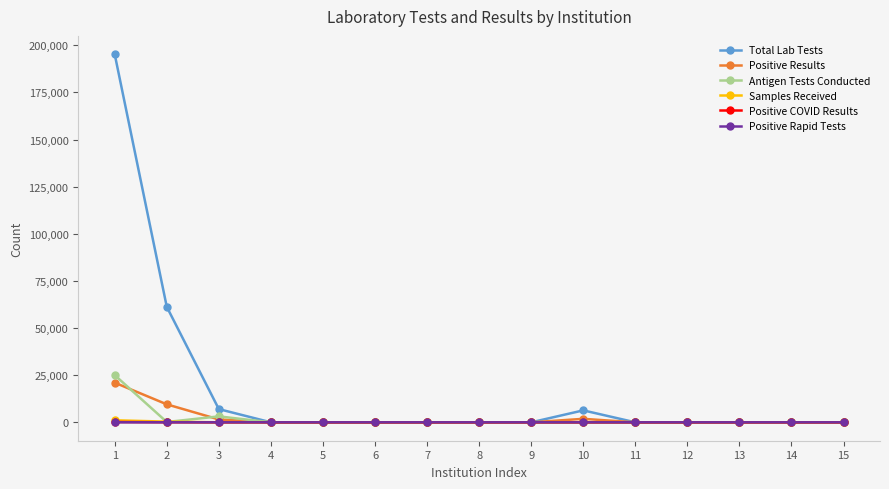

The value of Positive COVID Results at 6 is 0. True or false?

True